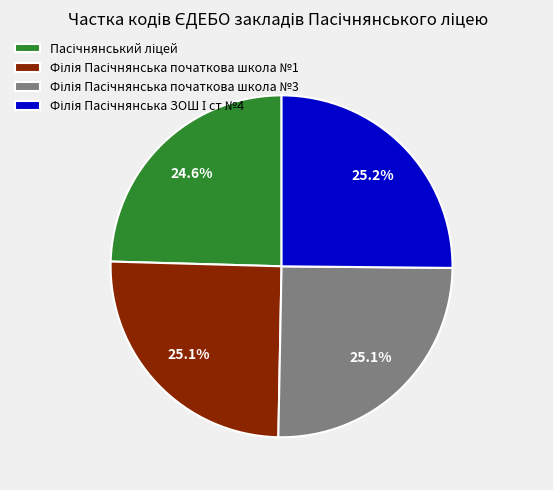

Is there a majority slice in this chart?

No